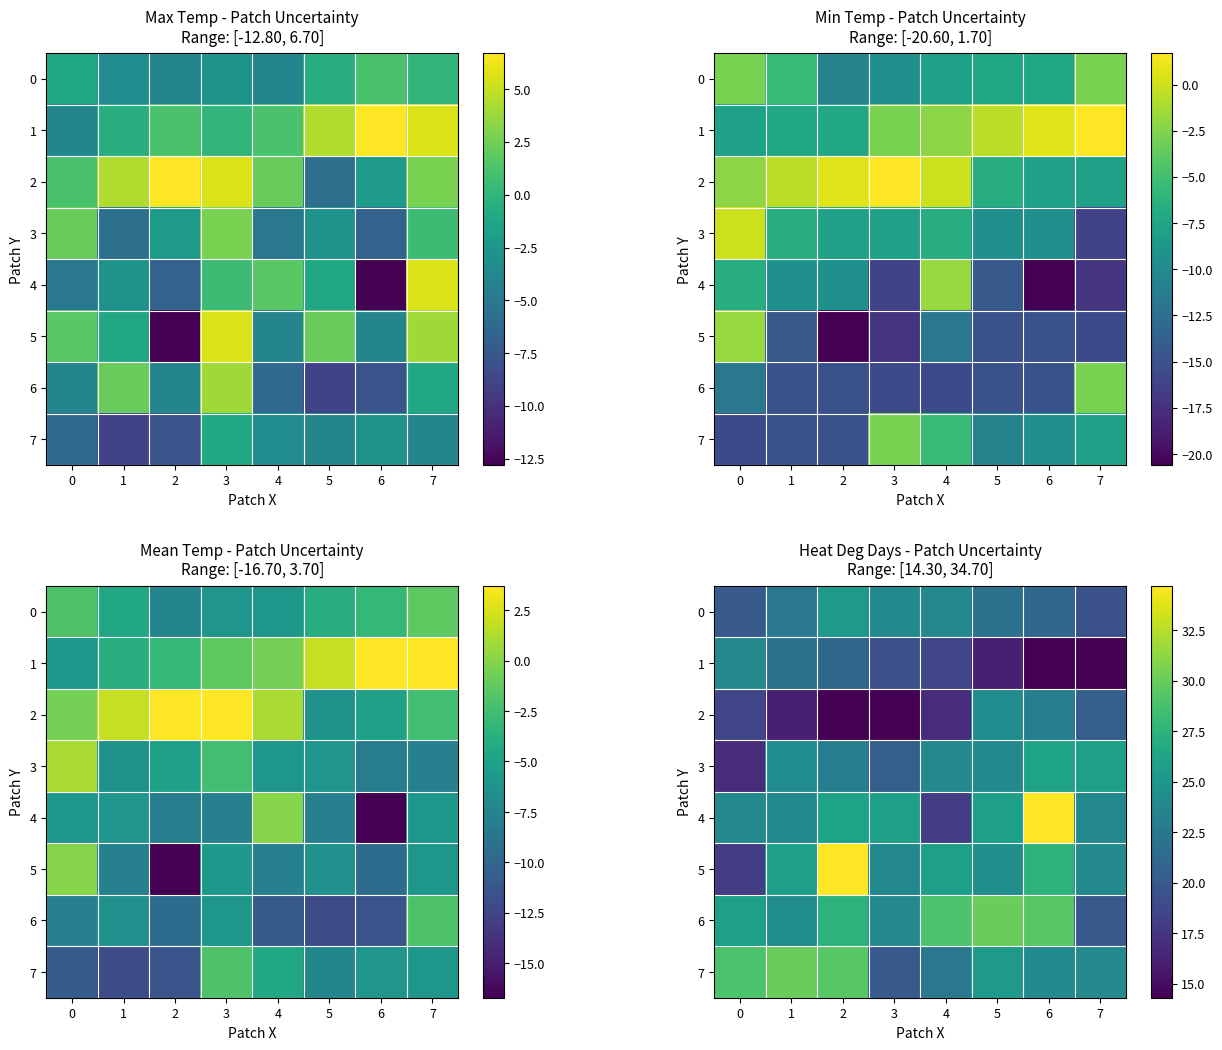

List the labels in order of 0 value, largest first.

2, 3, 4, 1, 5, 6, 0, 7